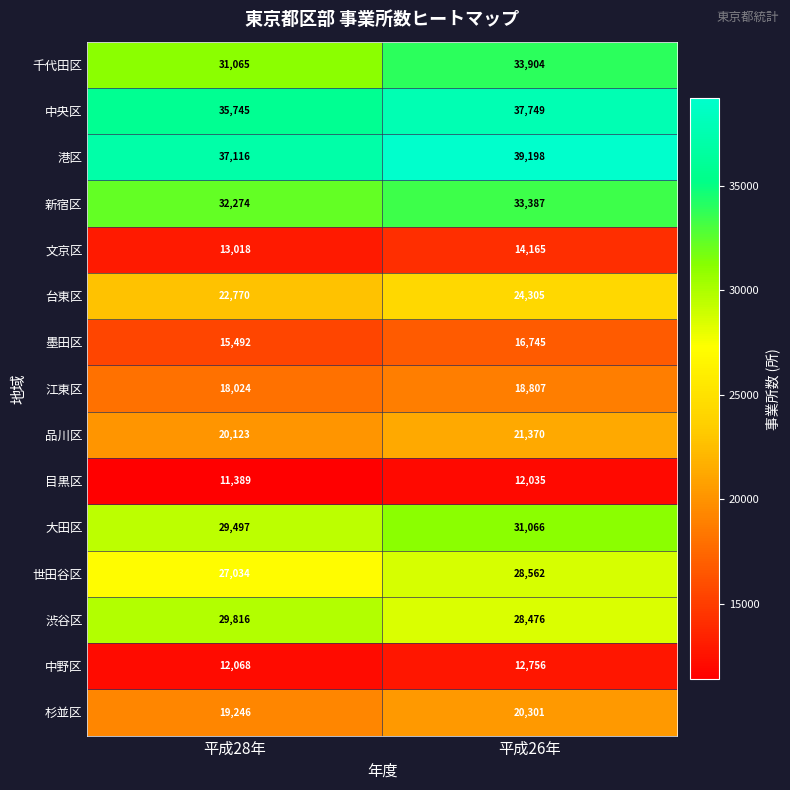

Reading right to left, extract all data points from this chart.

千代田区: 33904	31065
中央区: 37749	35745
港区: 39198	37116
新宿区: 33387	32274
文京区: 14165	13018
台東区: 24305	22770
墨田区: 16745	15492
江東区: 18807	18024
品川区: 21370	20123
目黒区: 12035	11389
大田区: 31066	29497
世田谷区: 28562	27034
渋谷区: 28476	29816
中野区: 12756	12068
杉並区: 20301	19246